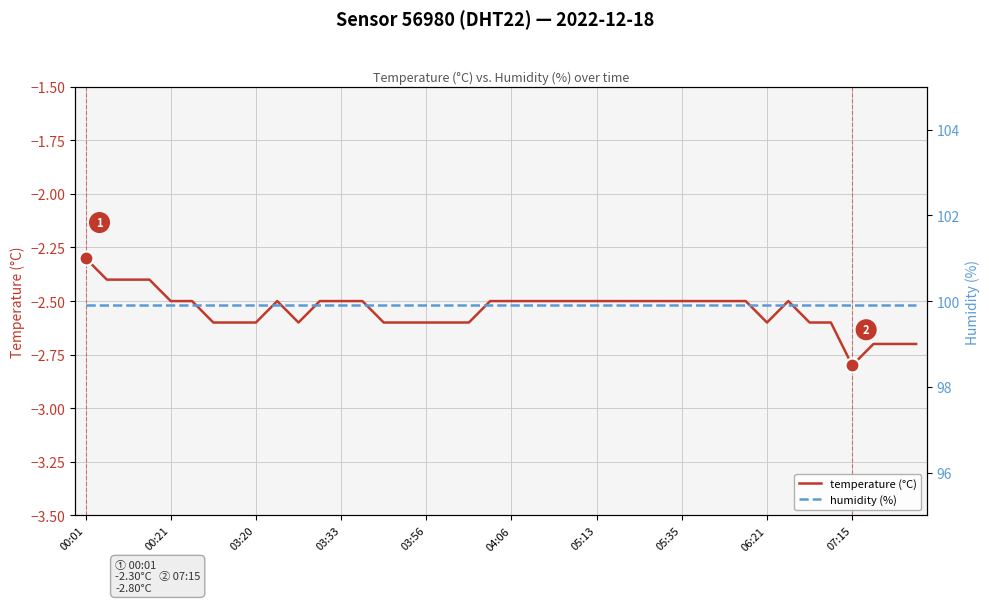

What is the value of the temperature (°C) point at the 40th from the left?

-2.7